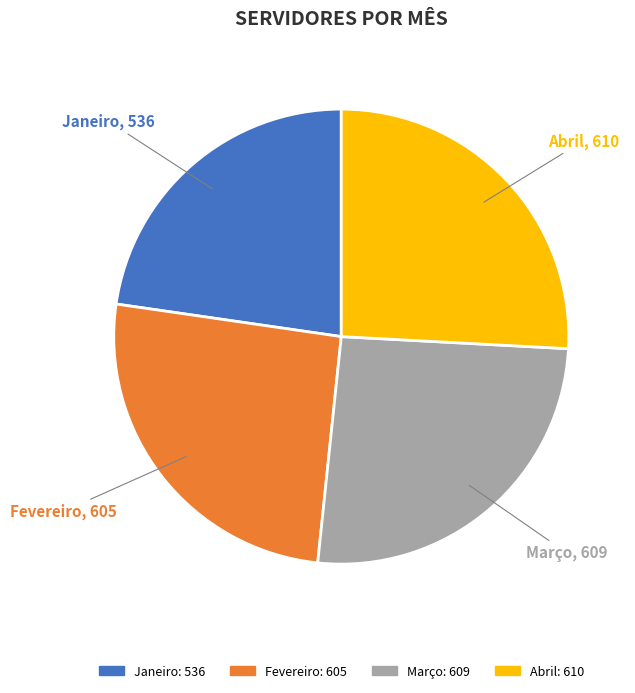

What is the ratio of the value at Março to the value at Abril?

1.0